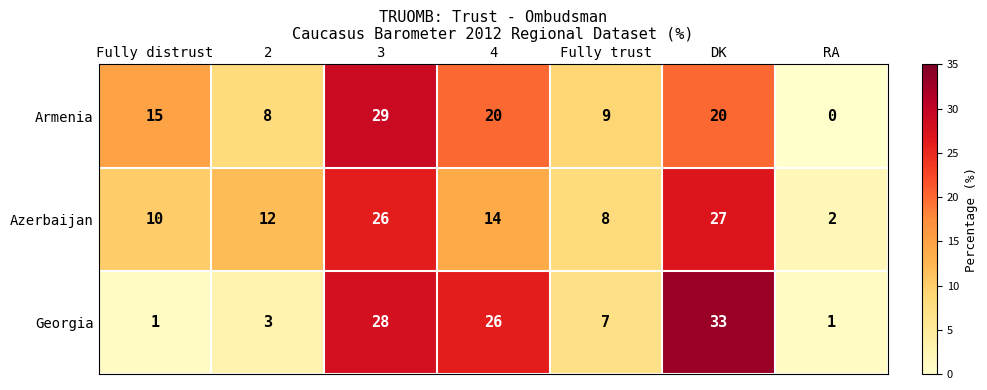

The value of Azerbaijan at DK is 27. True or false?

True